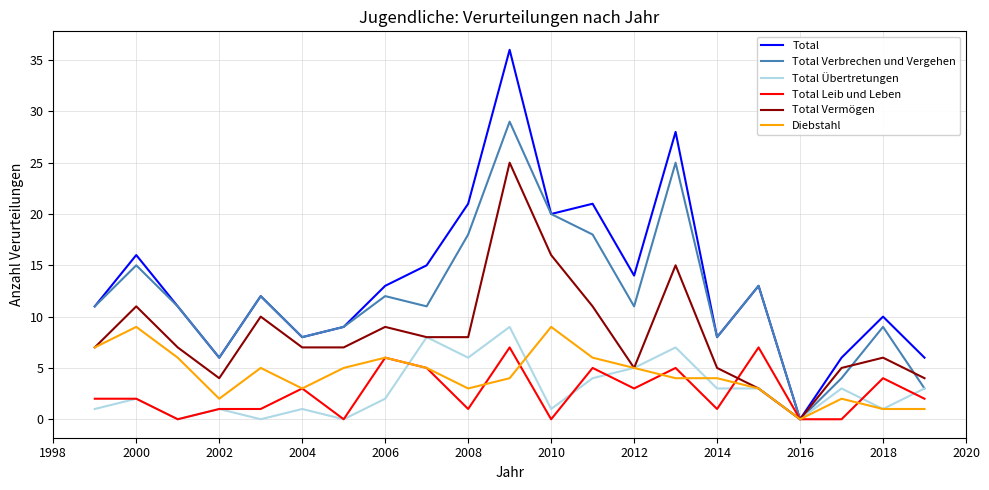

How many lines are shown in the chart?

6